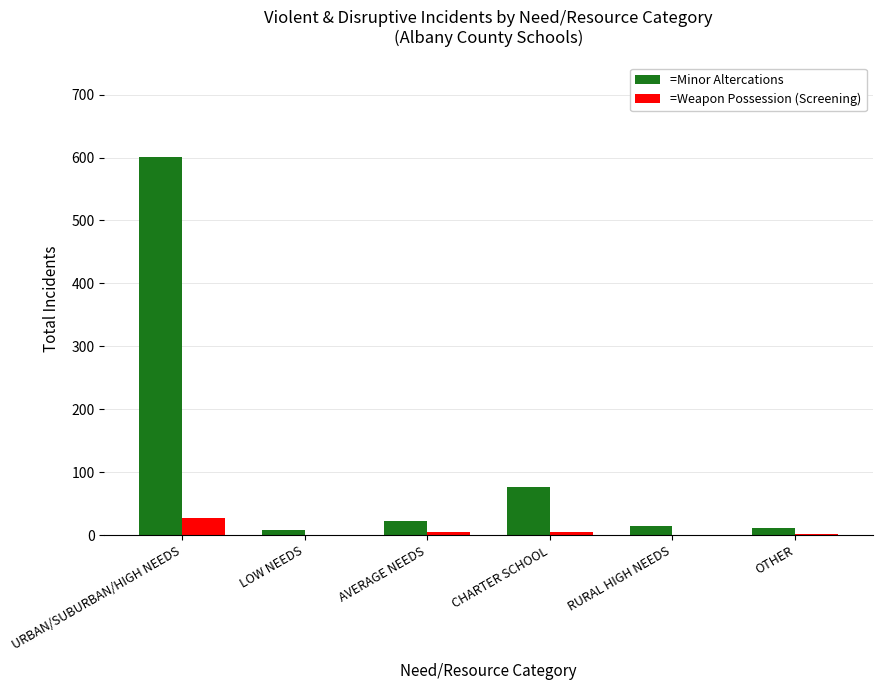

Are the bars horizontal?

No